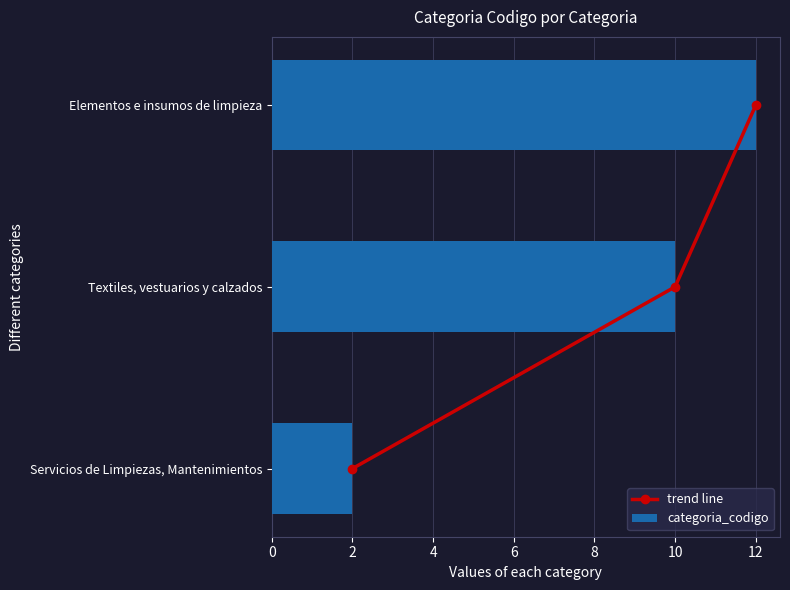

At which label does categoria_codigo reach its minimum?

Servicios de Limpiezas, Mantenimientos